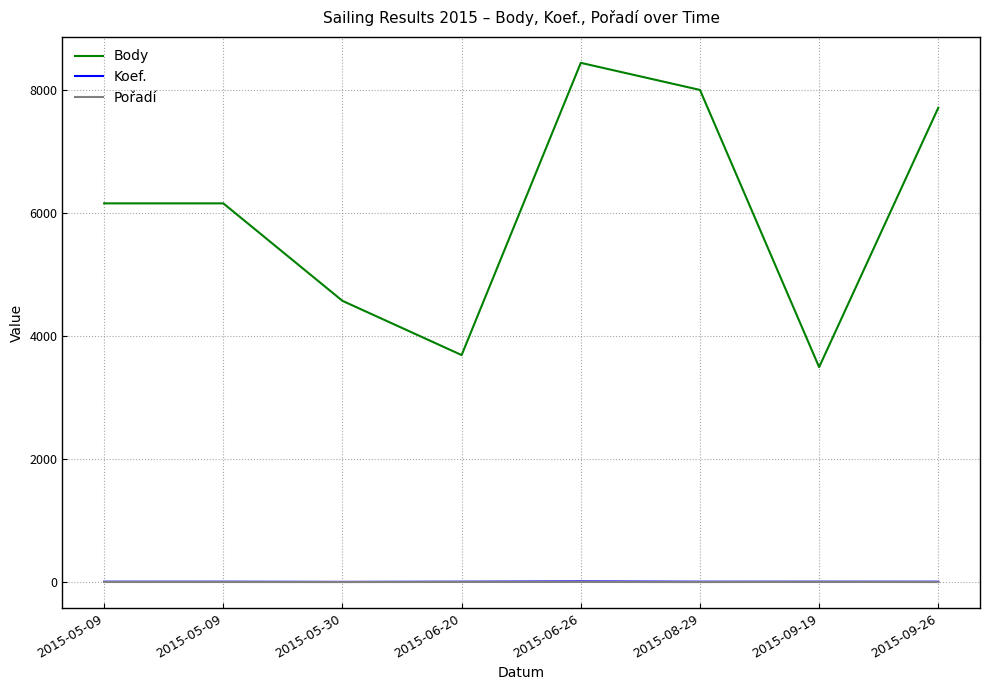

The value of Koef. at 2015-05-09 is 7. True or false?

True